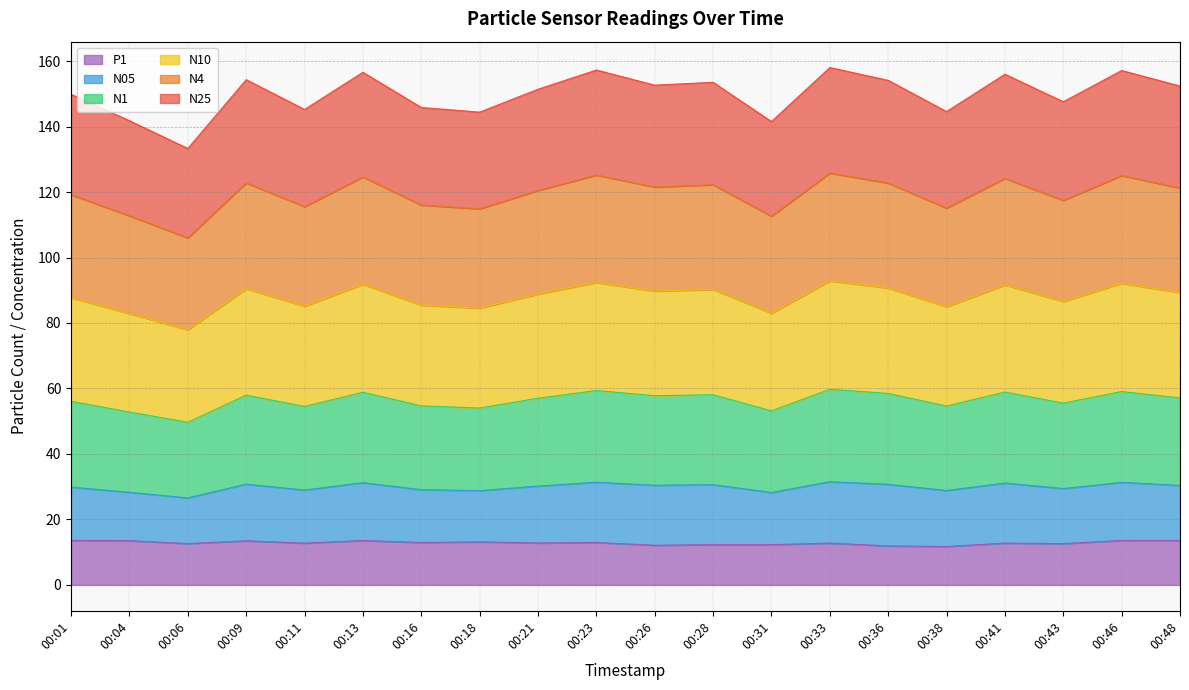

At which category is the sum across all series the highest?

00:33